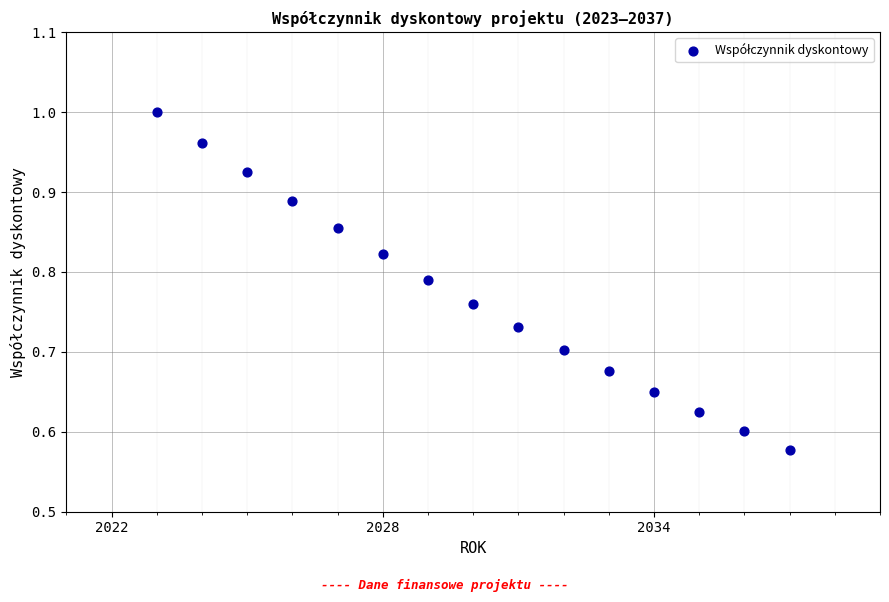

What is the range of Y values (max minus min)?

0.4